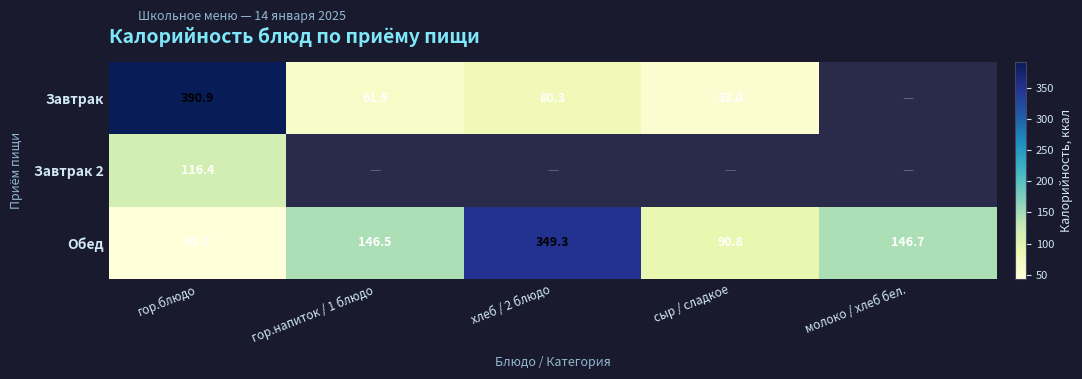

At which label does Обед reach its peak?

хлеб / 2 блюдо